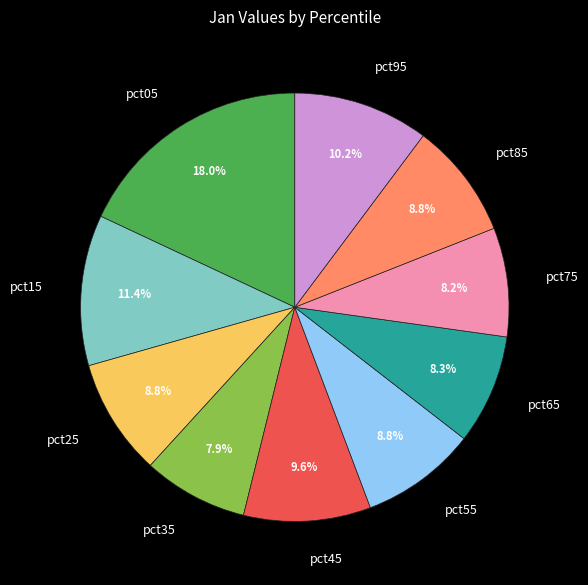

How many slices are in this pie chart?

10